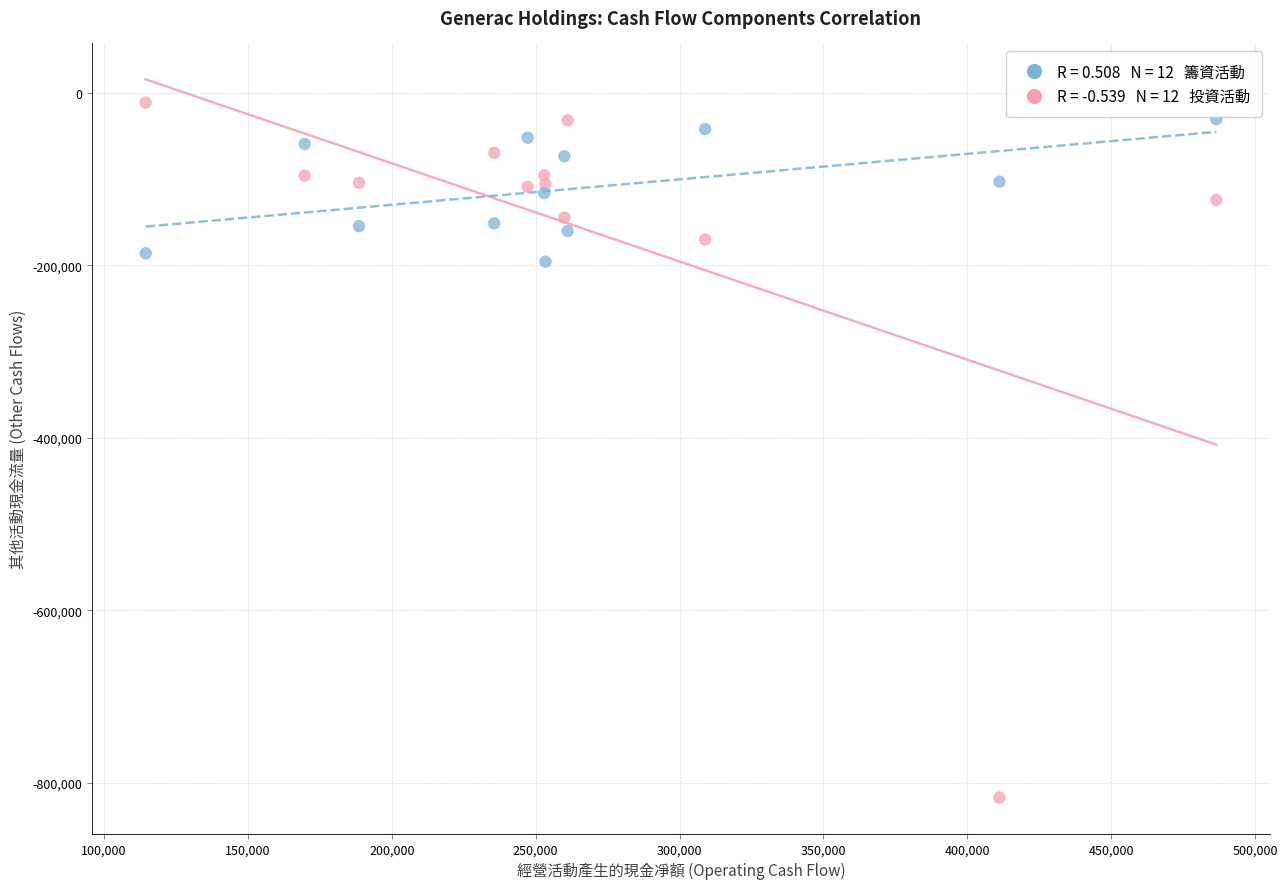

Across all data points, what is the range of X values (max minus min)?

372052